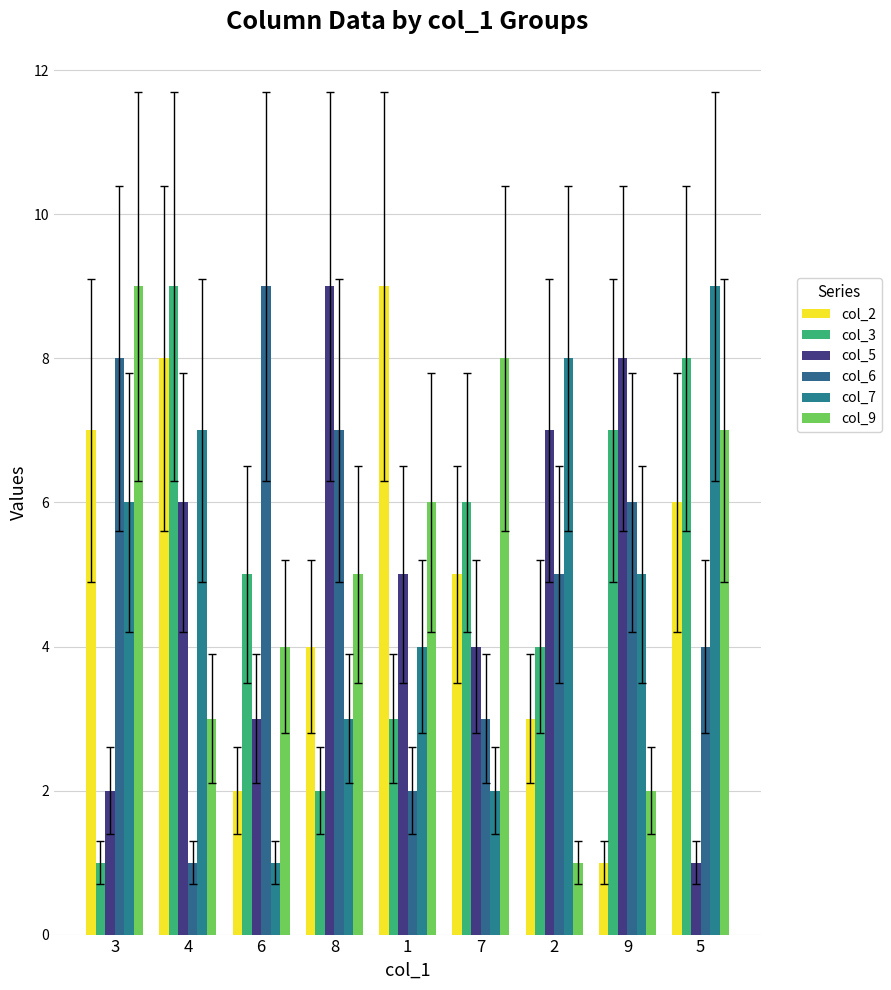

How many categories are shown in the chart?

9